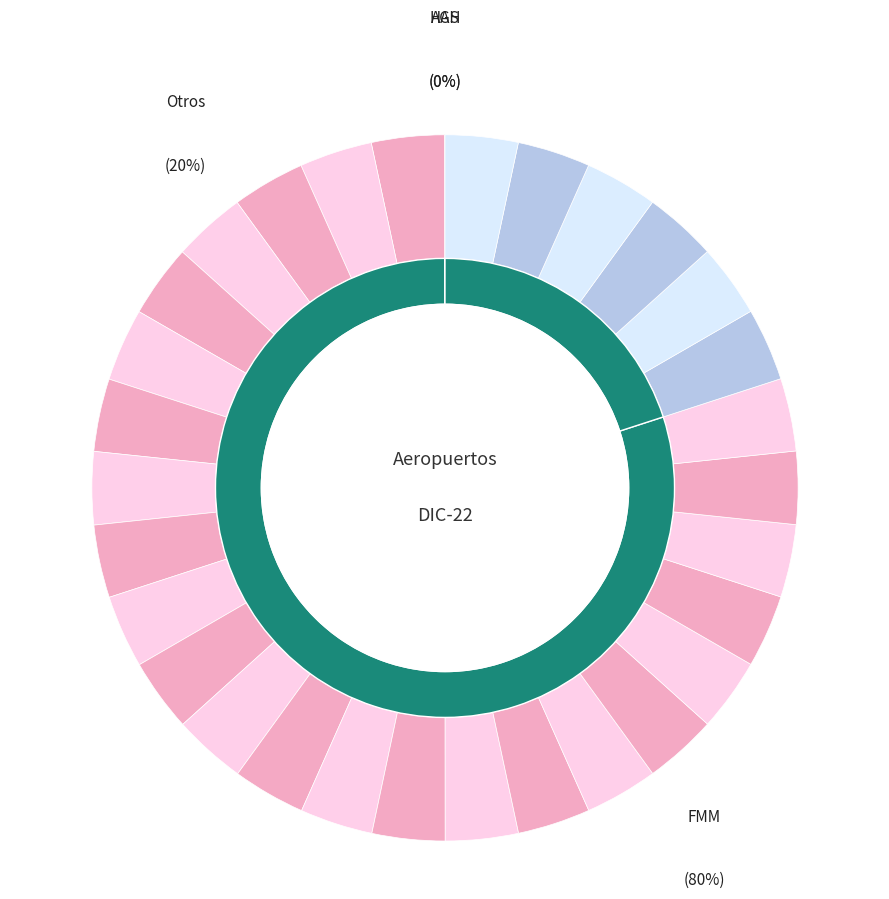

How many slices are in this pie chart?

4